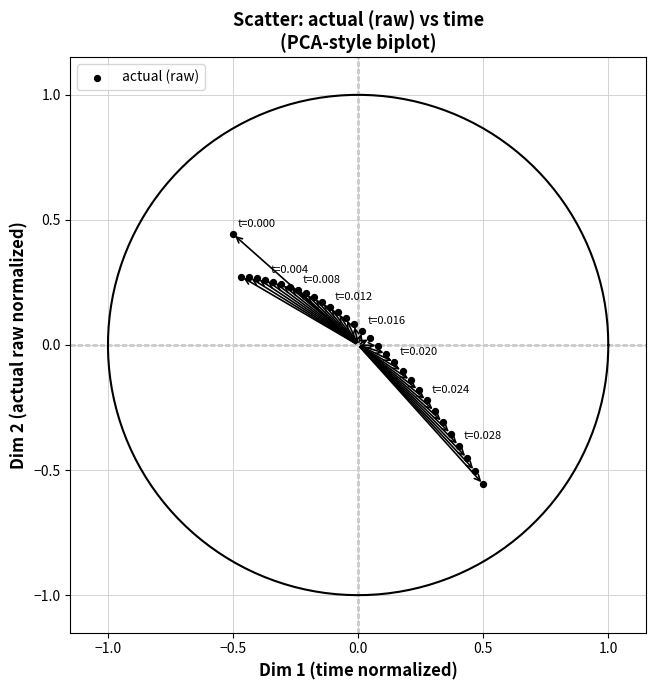

What is the range of Y values (max minus min)?

1.0